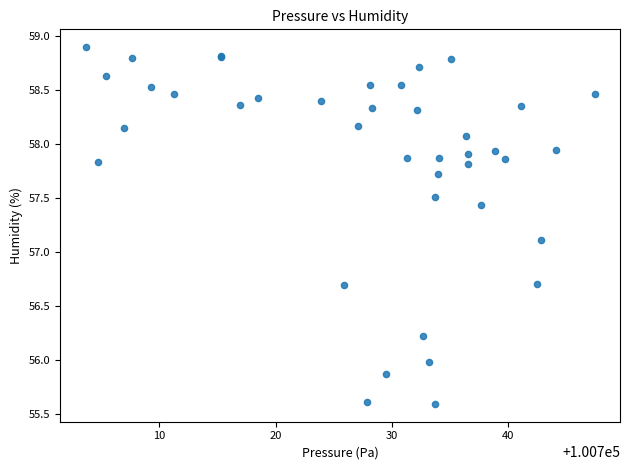

What Y value in the scatter plot is closest to 57?

57.1